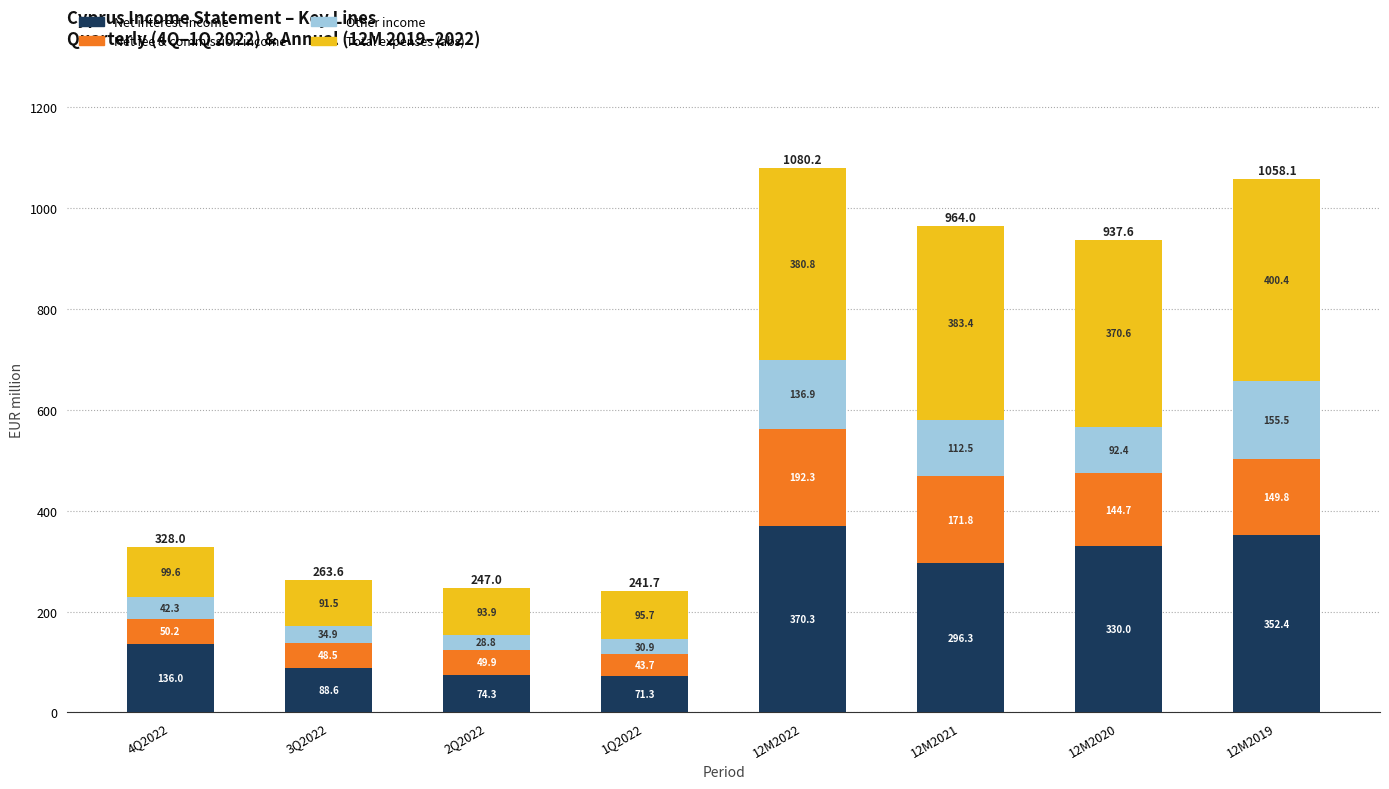

At which category is the sum across all series the highest?

12M2022